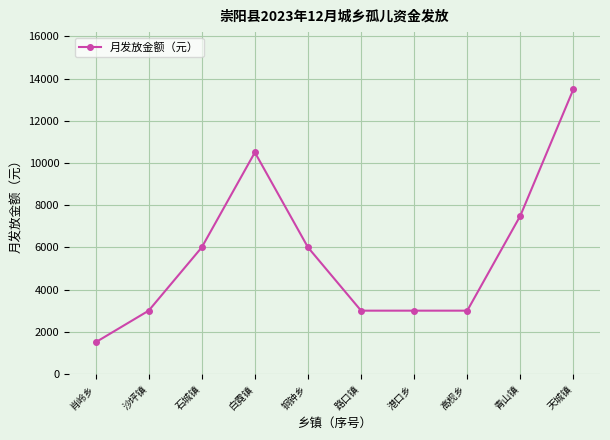

What is the difference between the maximum and minimum values?

12000